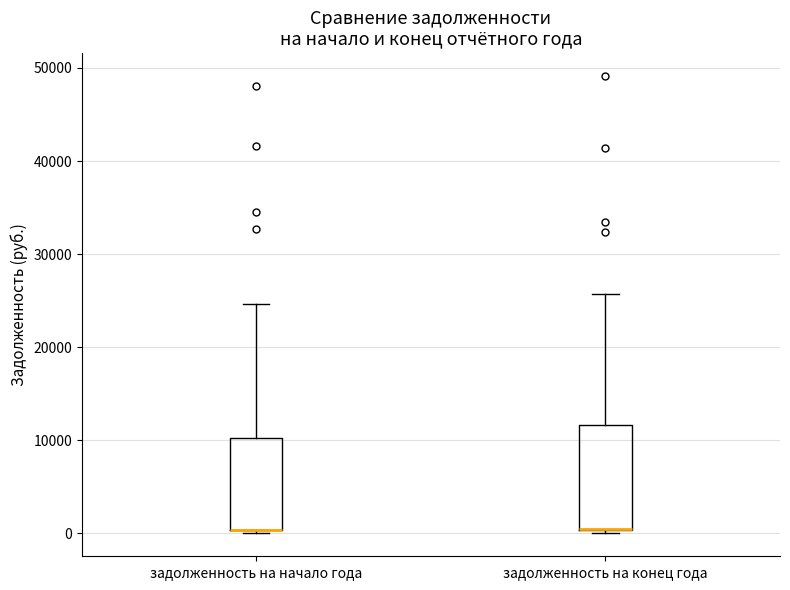

Reading left to right, read every box against the y-axis: the position of its median line, the range the box covers, and the ends of its whiskers. The values are not printed on the chart, so give them approximately, as read against the axis.

задолженность на начало года: median 0 (drawn on the box's lower edge), box 0 to 10000, whiskers 0 (just below the box's lower edge) to 25000
задолженность на конец года: median 0 (drawn on the box's lower edge), box 0 to 12000, whiskers 0 (just below the box's lower edge) to 26000